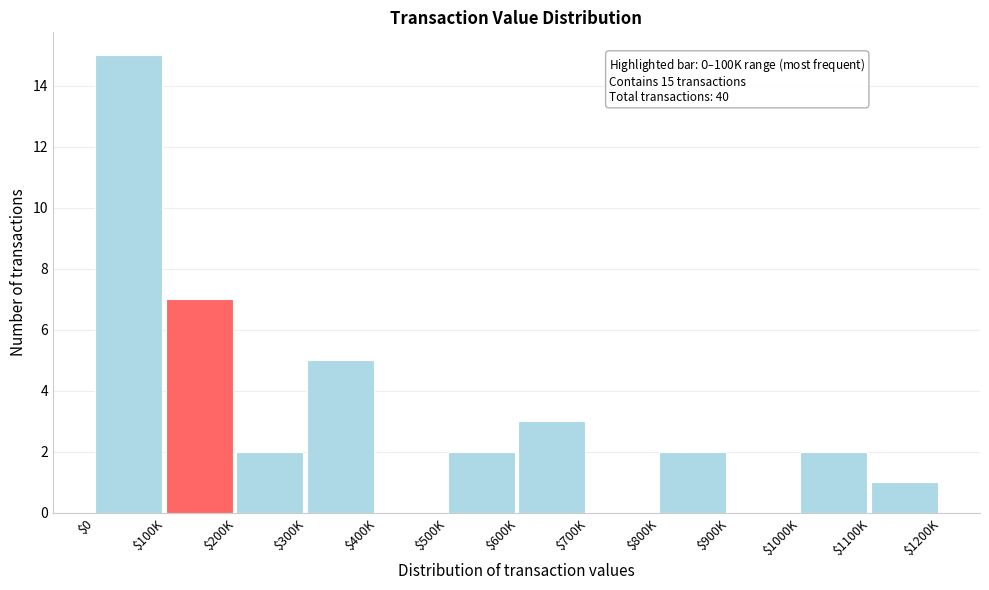

At which category does the chart reach its peak across all series?

$0